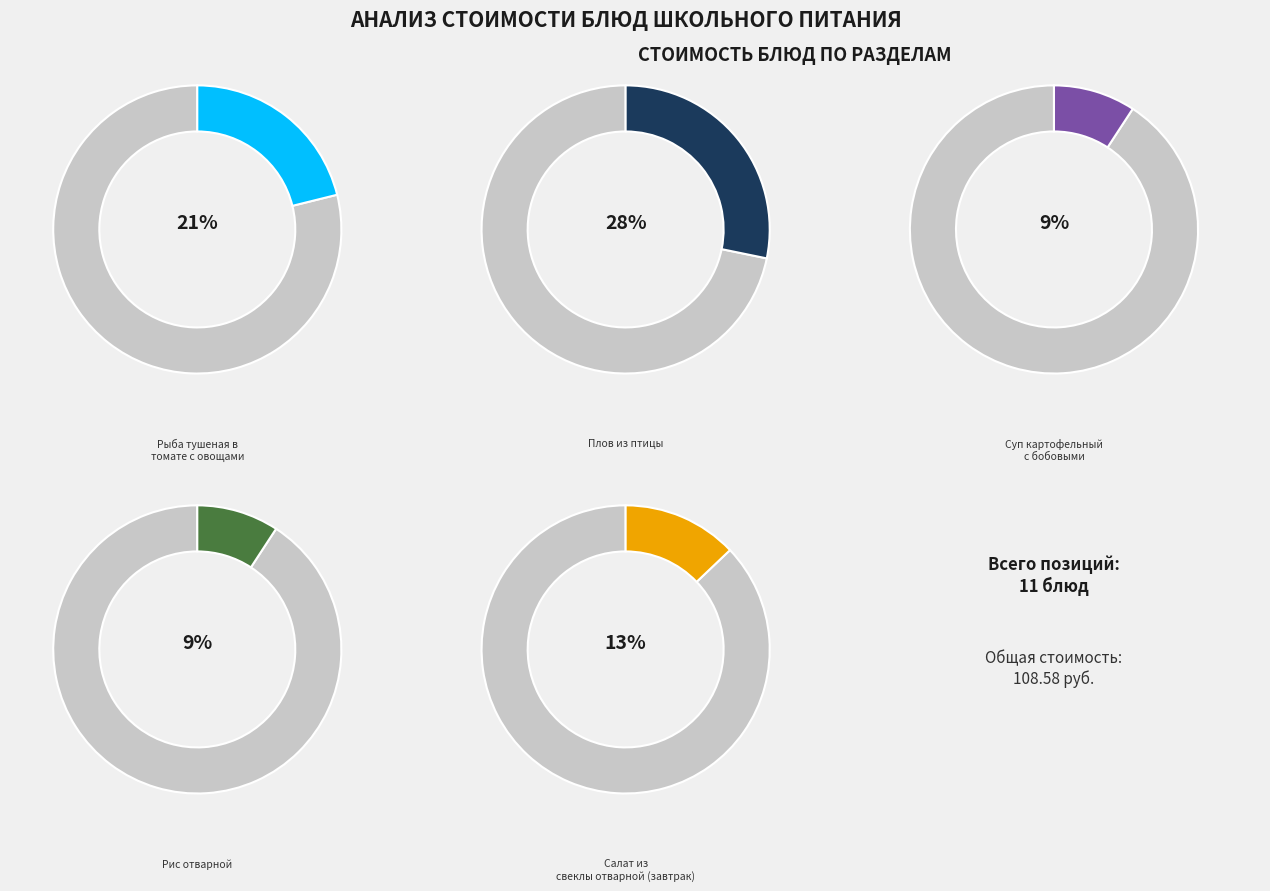

To the nearest percent, what portion does Плов из птицы represent?

28%